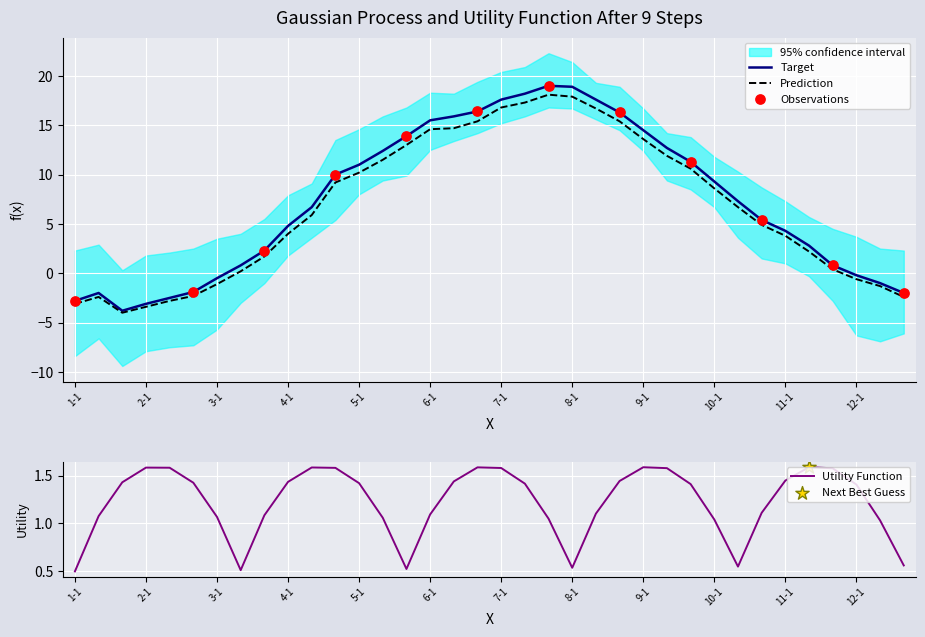

What is the highest value of the Target series?

19.0